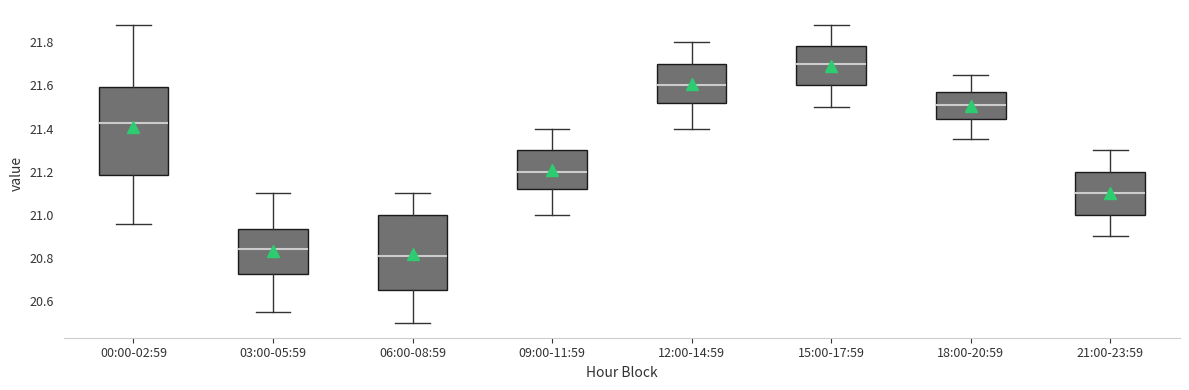

Reading left to right, read every box against the y-axis: the position of its median line, the range the box covers, and the ends of its whiskers. The values are not printed on the chart, so give them approximately, as read against the axis.

00:00-02:59: median 21.42, box 21.18 to 21.60, whiskers 20.96 to 21.88
03:00-05:59: median 20.84, box 20.72 to 20.94, whiskers 20.56 to 21.10
06:00-08:59: median 20.82, box 20.66 to 21.00, whiskers 20.50 to 21.10
09:00-11:59: median 21.20, box 21.12 to 21.30, whiskers 21.00 to 21.40
12:00-14:59: median 21.60, box 21.52 to 21.70, whiskers 21.40 to 21.80
15:00-17:59: median 21.70, box 21.60 to 21.78, whiskers 21.50 to 21.88
18:00-20:59: median 21.52, box 21.44 to 21.58, whiskers 21.36 to 21.66
21:00-23:59: median 21.10, box 21.00 to 21.20, whiskers 20.90 to 21.30